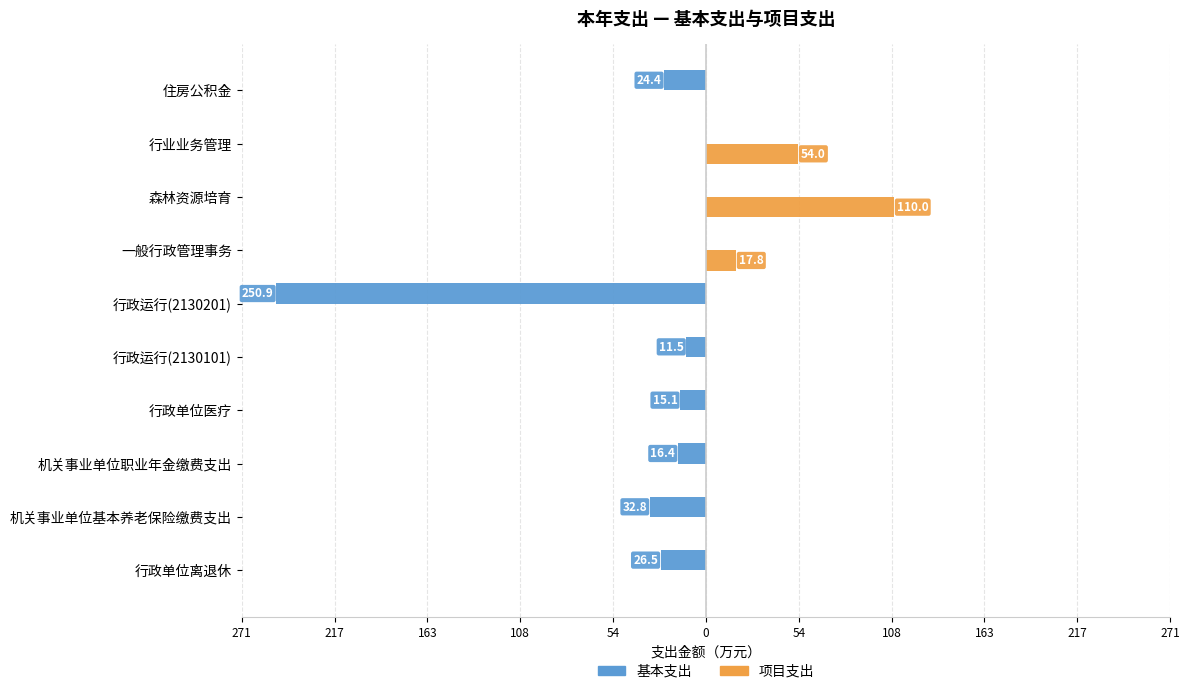

The value of 基本支出 at 行政单位离退休 is 42.9. True or false?

False